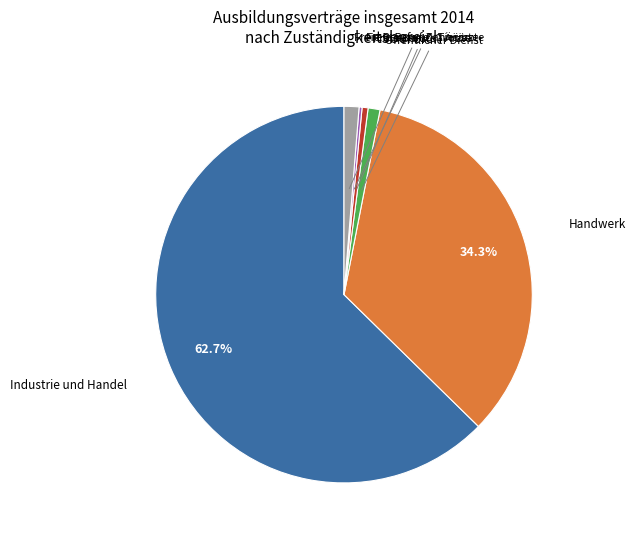

Is there a majority slice in this chart?

Yes